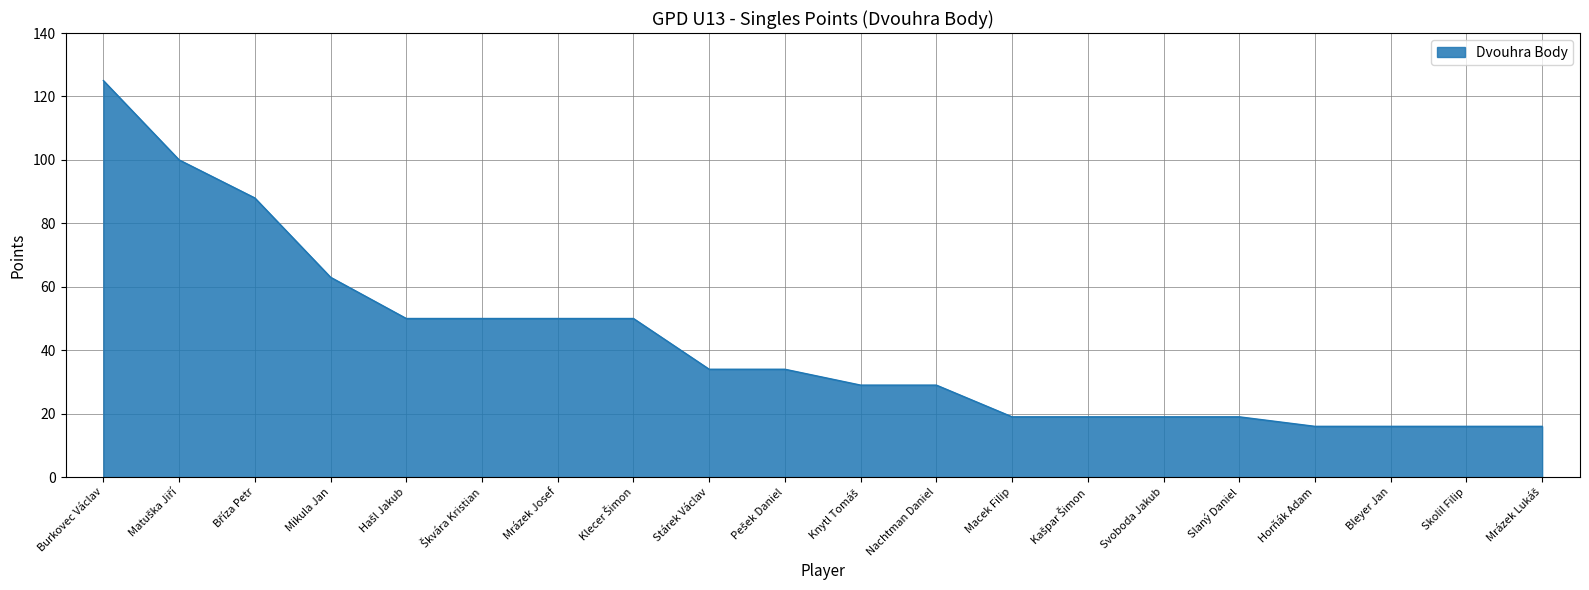

Approximately how many times larger is the value at Svoboda Jakub compared to Macek Filip?

1.0